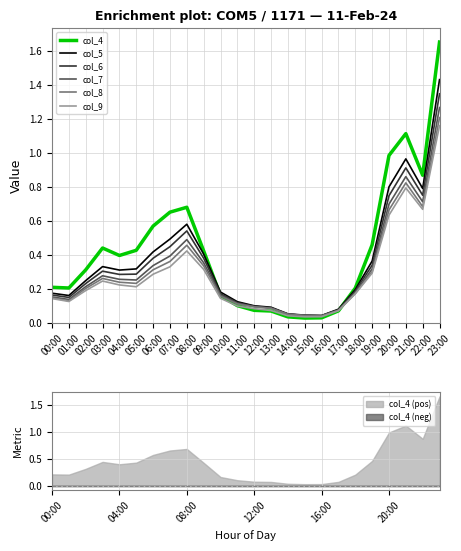

How many distinct data groups are displayed?

6